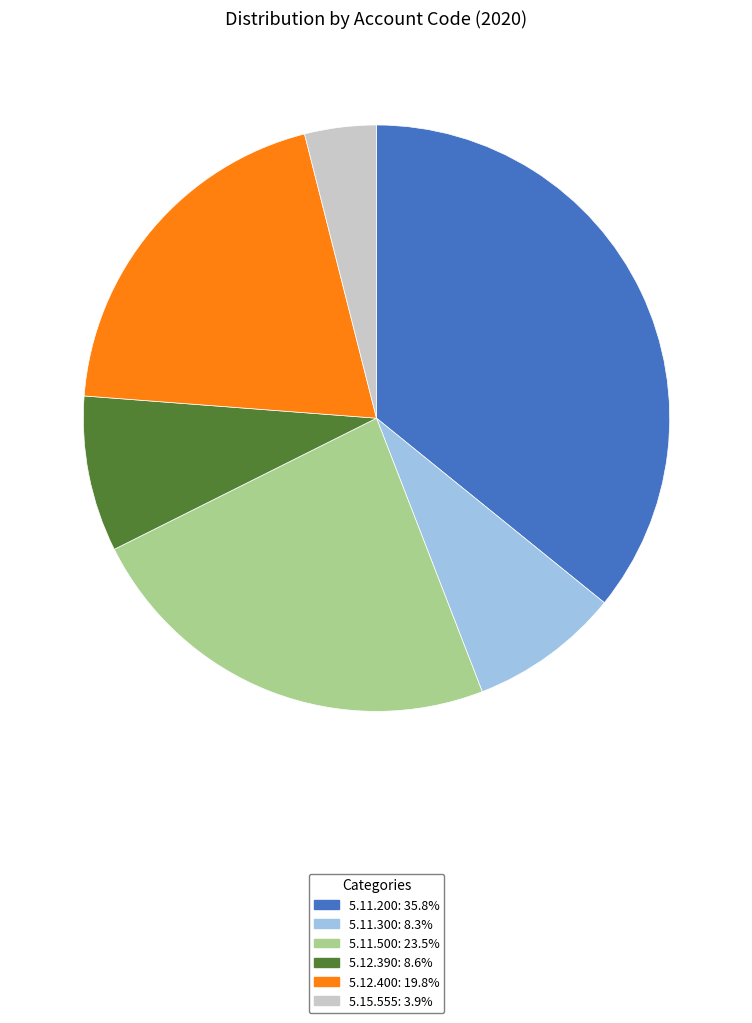

What is the ratio of the value at 5.11.200 to the value at 5.12.400?

1.8